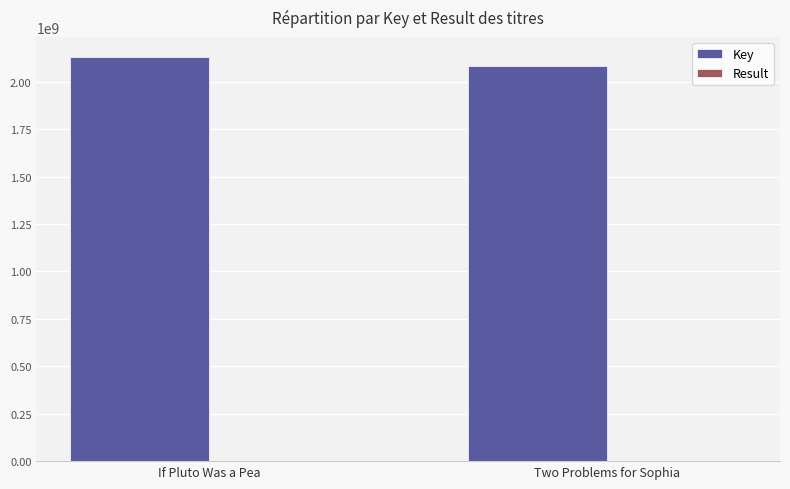

What is the sum of all Key values?

4213623275